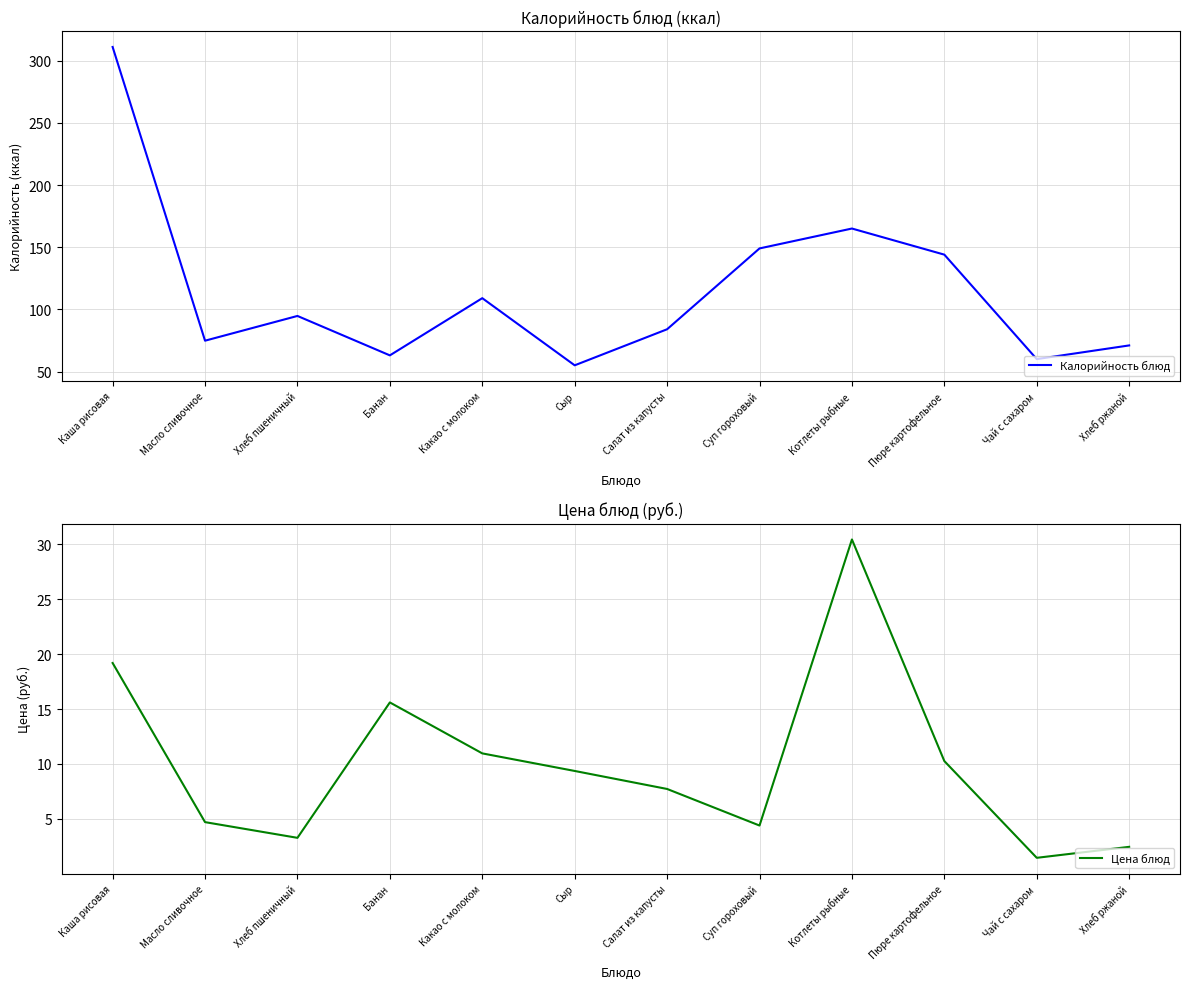

What is the minimum value for Калорийность блюд?

55.0